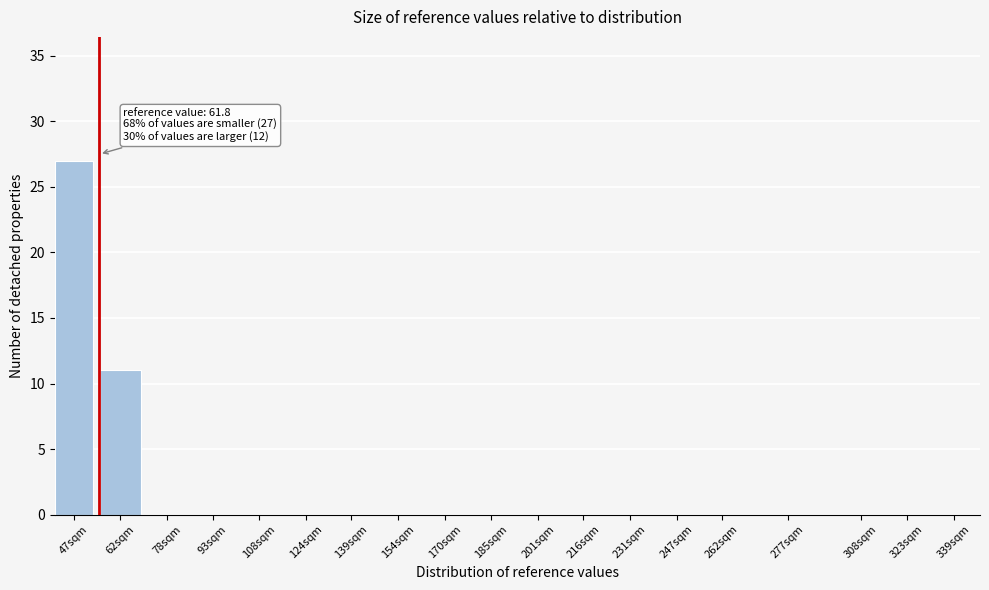

Reading right to left, transcribe all the data shown in this chart.

339sqm=0	323sqm=0	308sqm=0	277sqm=0	262sqm=0	247sqm=0	231sqm=0	216sqm=0	201sqm=0	185sqm=0	170sqm=0	154sqm=0	139sqm=0	124sqm=0	108sqm=0	93sqm=0	78sqm=0	62sqm=11	47sqm=27